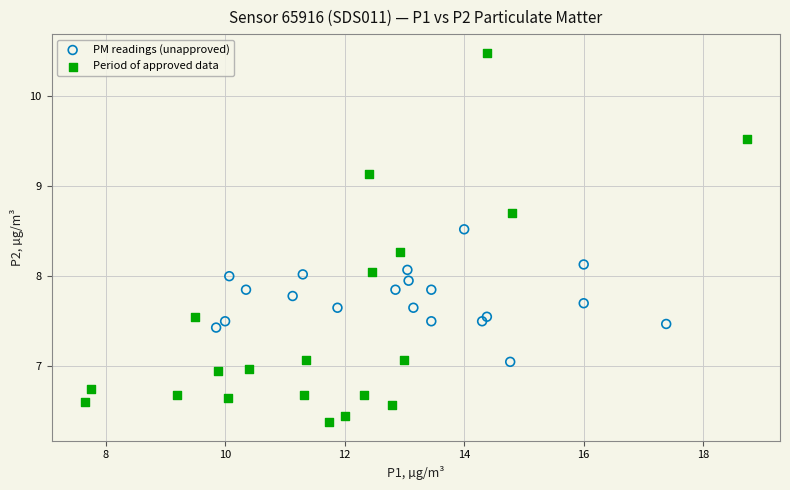

What are all the series names shown in the legend?

PM readings (unapproved), Period of approved data